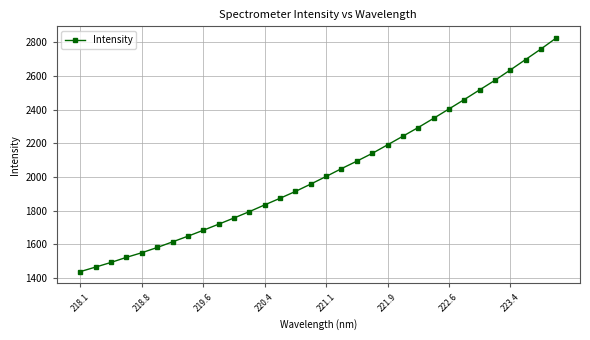

Count the number of values greater than 2003.

16